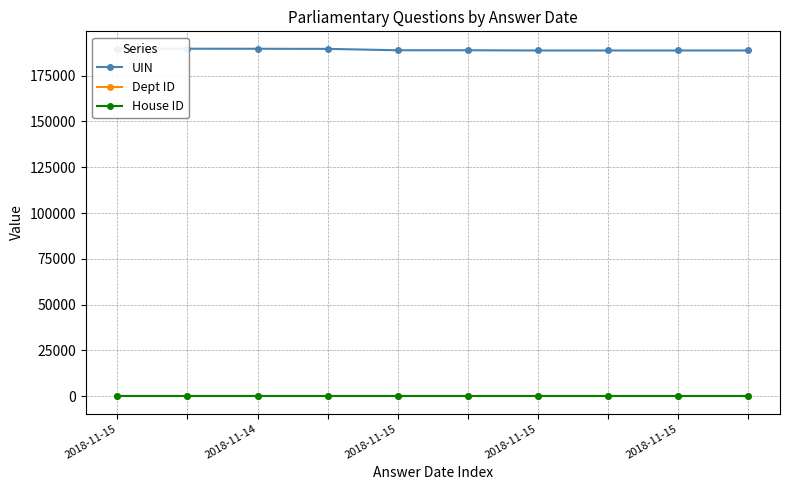

True or false: Dept ID has a value of 19 at 2018-11-15.

False